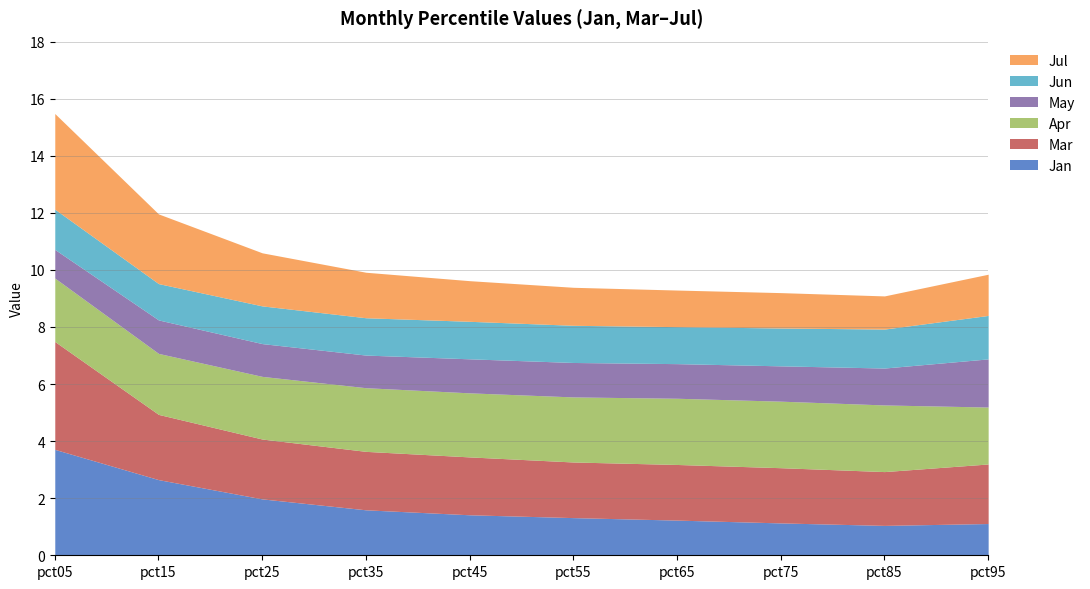

Is it true that Jun equals 1.3 at pct35?

True